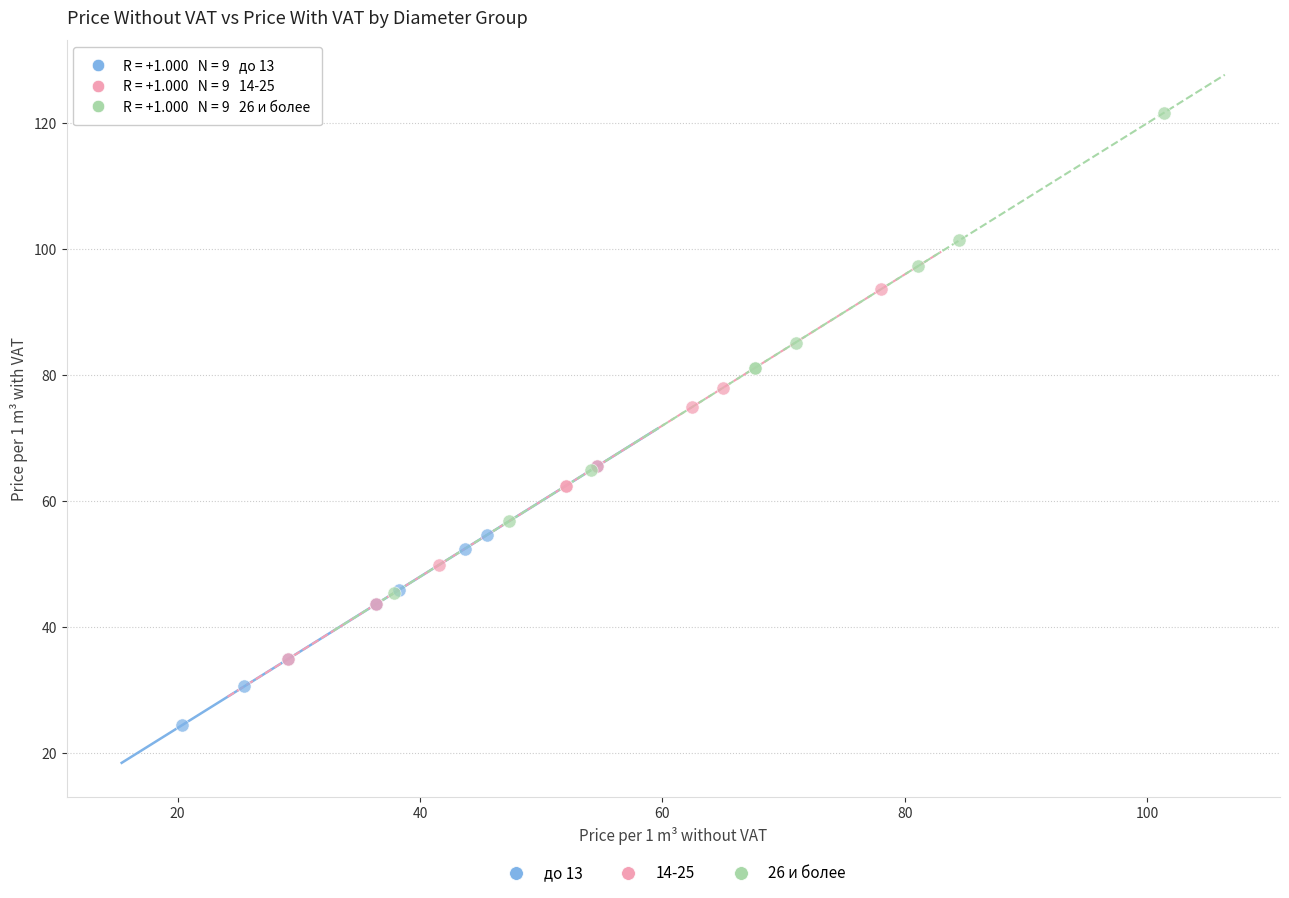

Which series has the widest spread of Y values?

26 и более